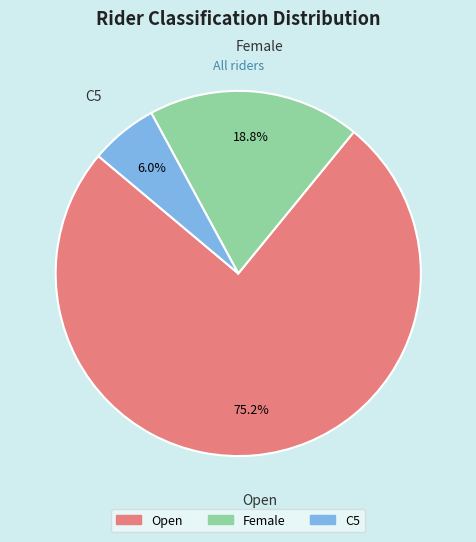

What percentage is the C5 slice, to the nearest percent?

6%